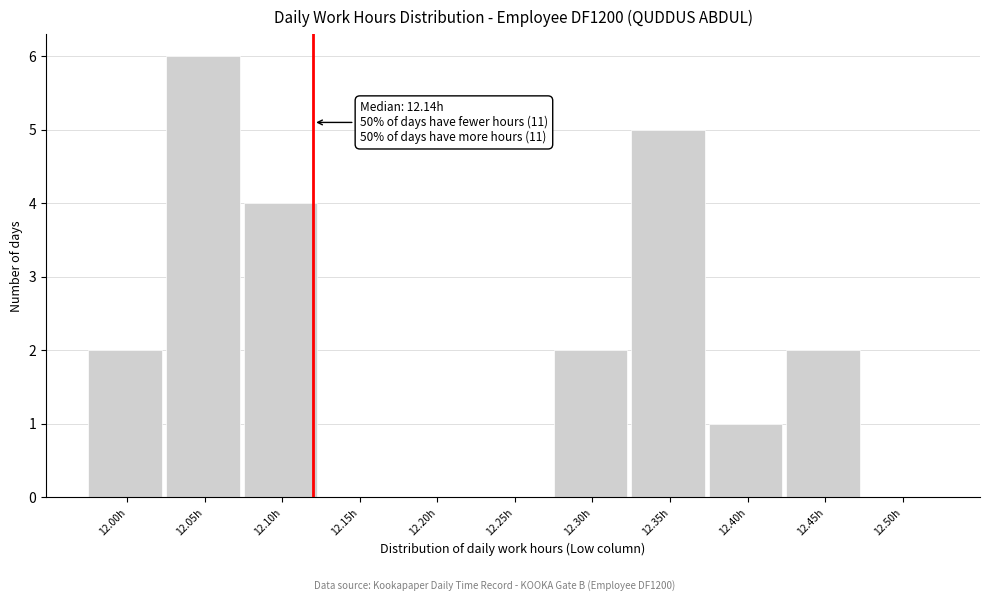

Reading left to right, list all the values displayed in this chart.

12.00h=2	12.05h=6	12.10h=4	12.15h=0	12.20h=0	12.25h=0	12.30h=2	12.35h=5	12.40h=1	12.45h=2	12.50h=0